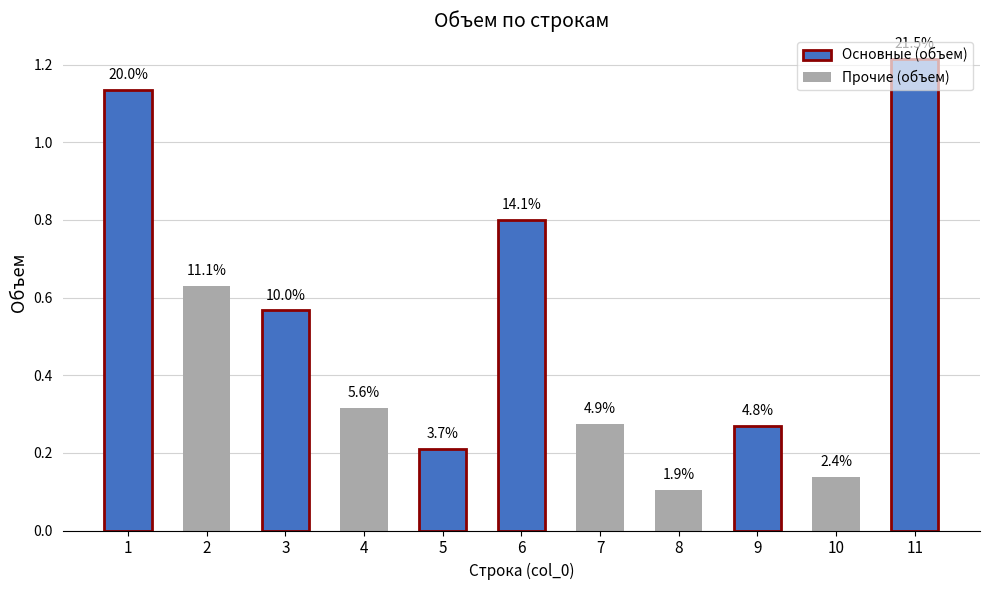

How many bars are there in total?

11